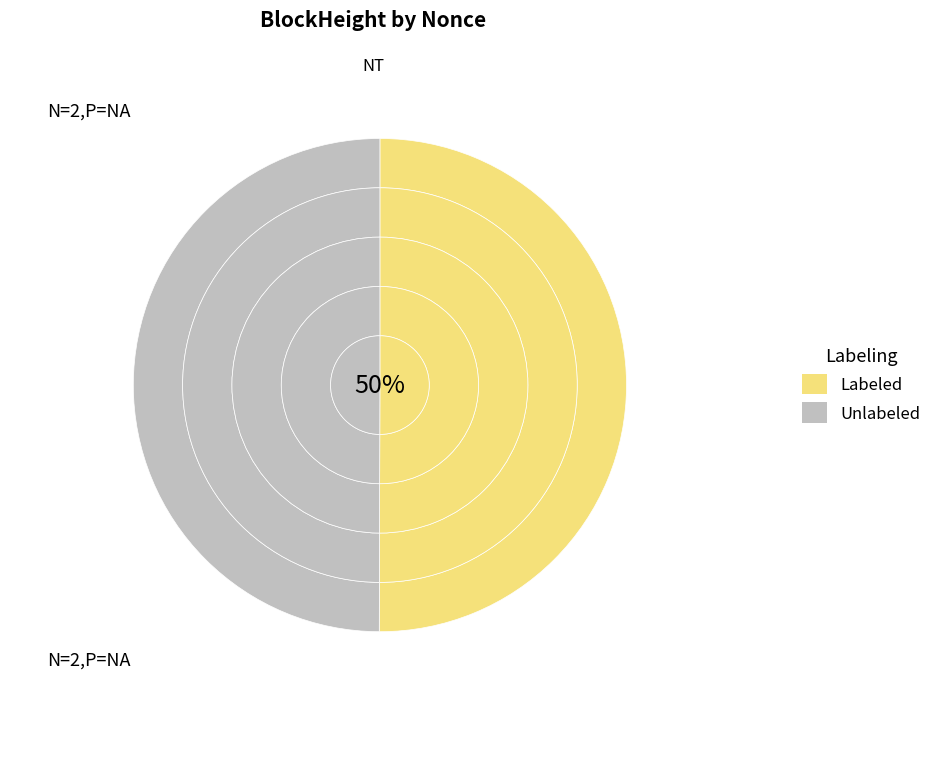

Do 259648 and 259672 together represent more than half of the pie?

Yes